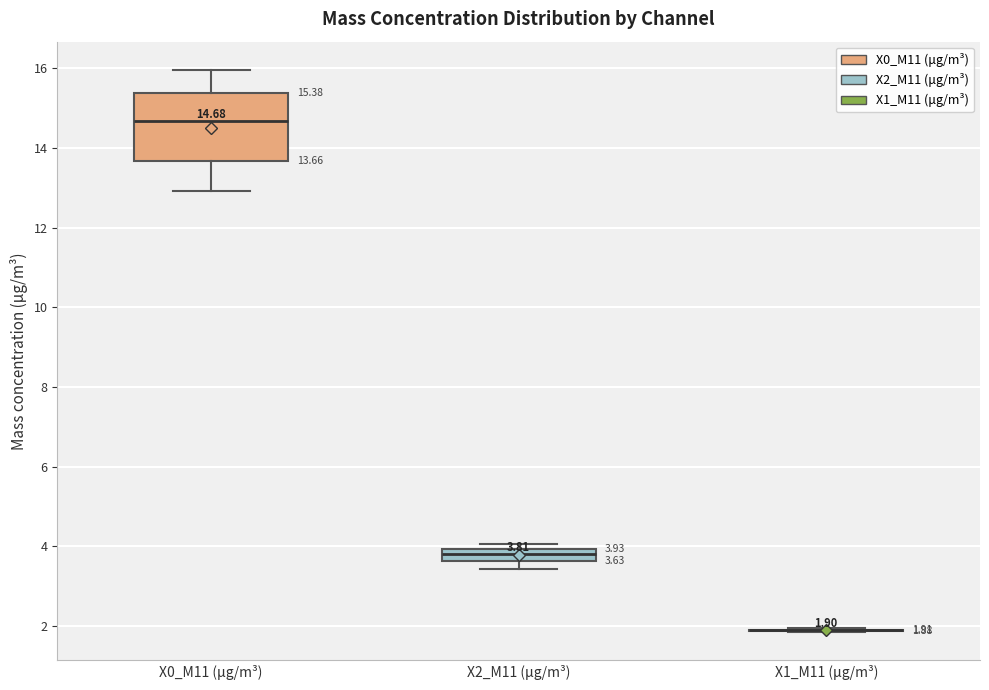

Which box is the tallest, from its lower edge to its upper edge?

X0_M11 (μg/m³)